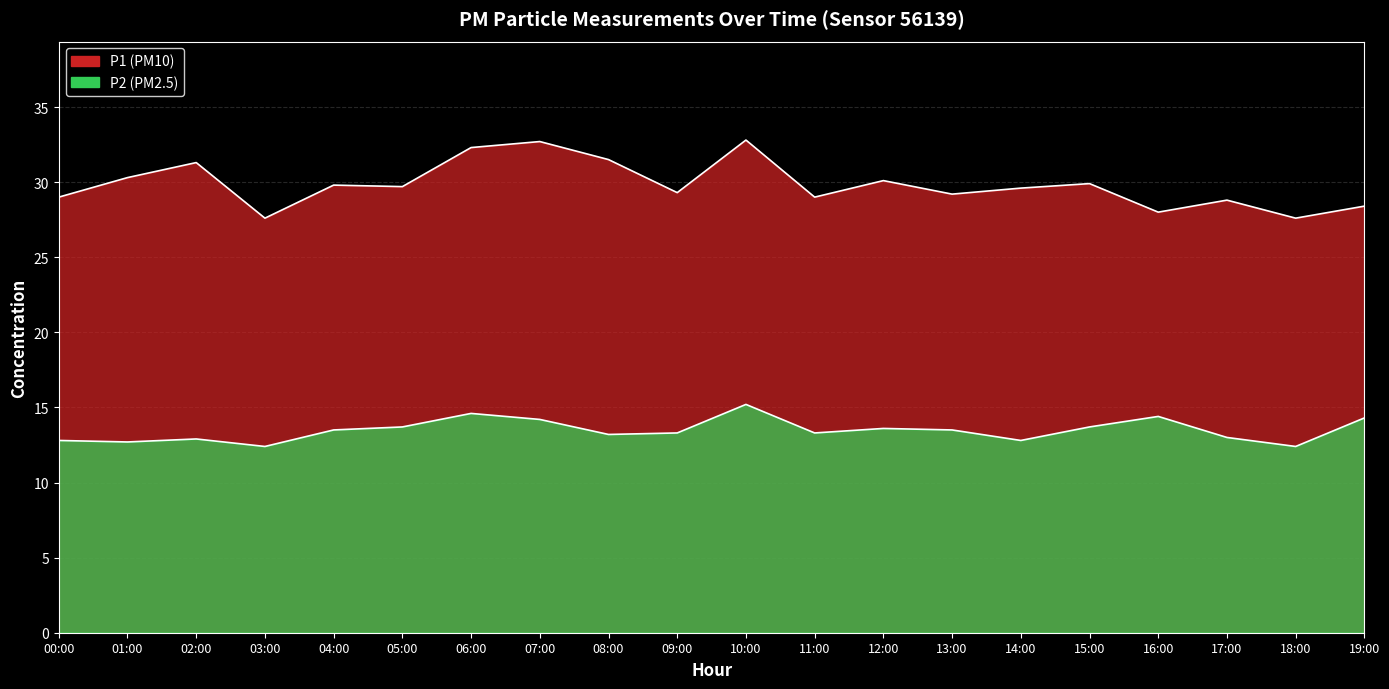

True or false: P1 has a value of 27.6 at 18:00.

True